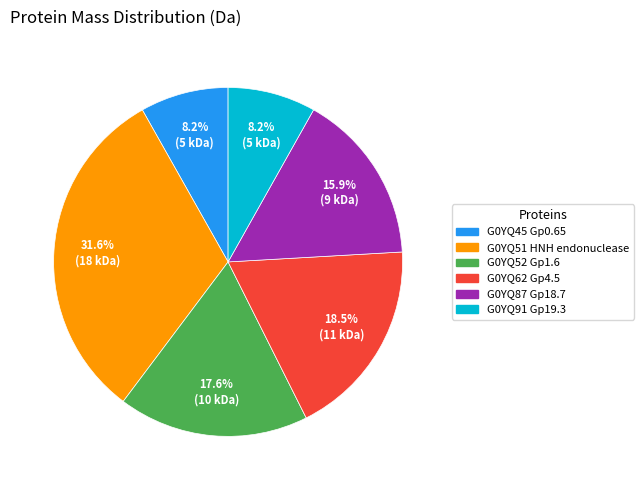

Between G0YQ45 Gp0.65 and G0YQ87 Gp18.7, which is larger?

G0YQ87 Gp18.7